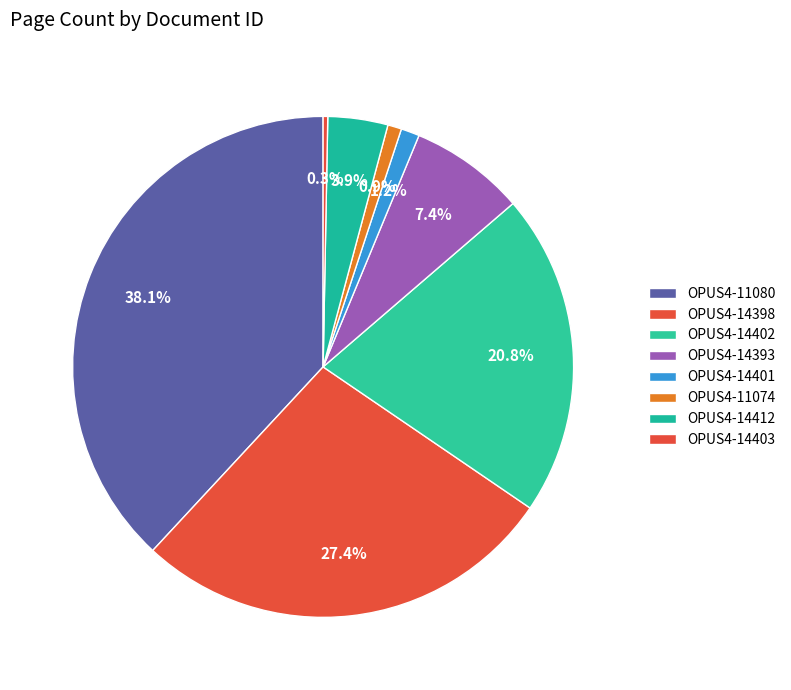

How many slices are in this pie chart?

8